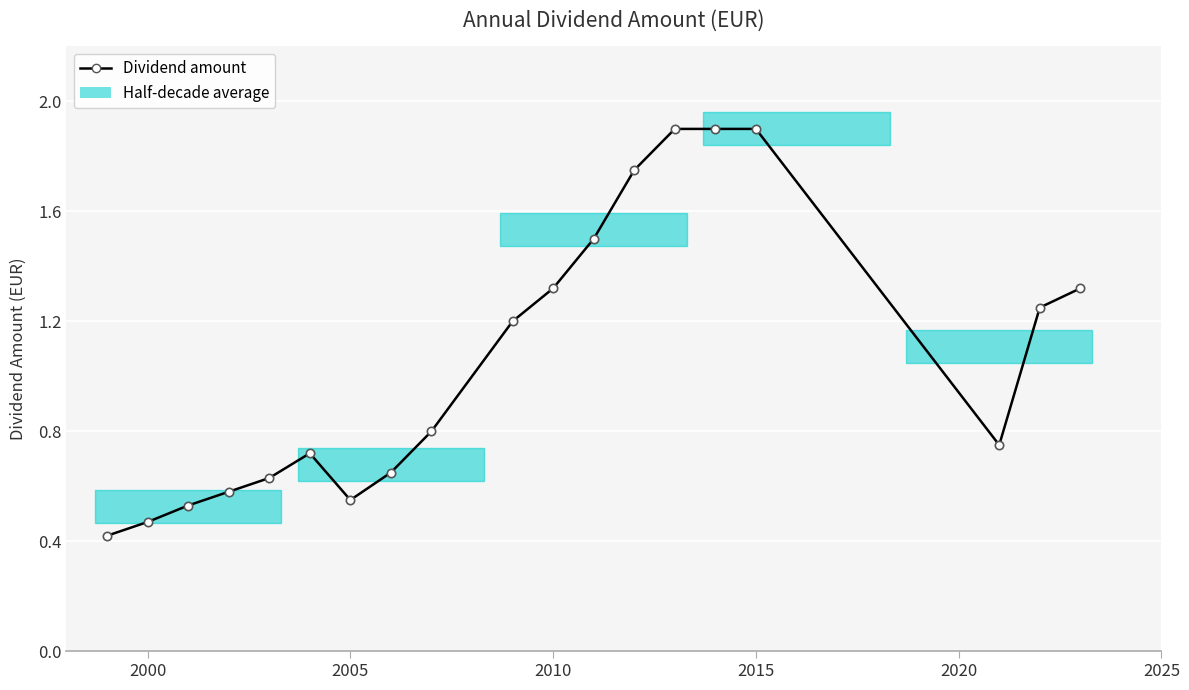

What is the difference between the maximum and minimum values?

1.5